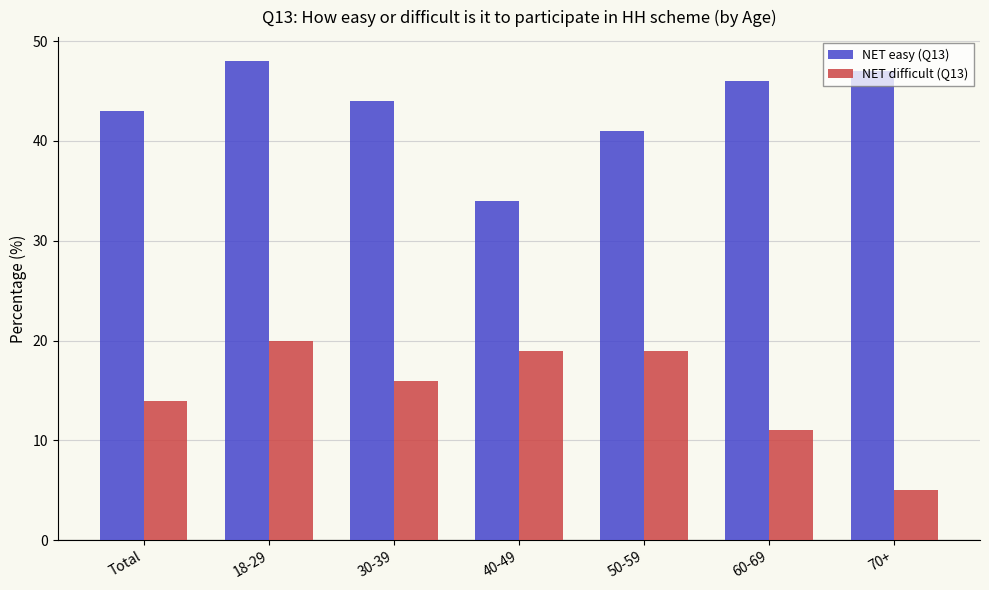

What is the sum of all NET easy (Q13) values?

303